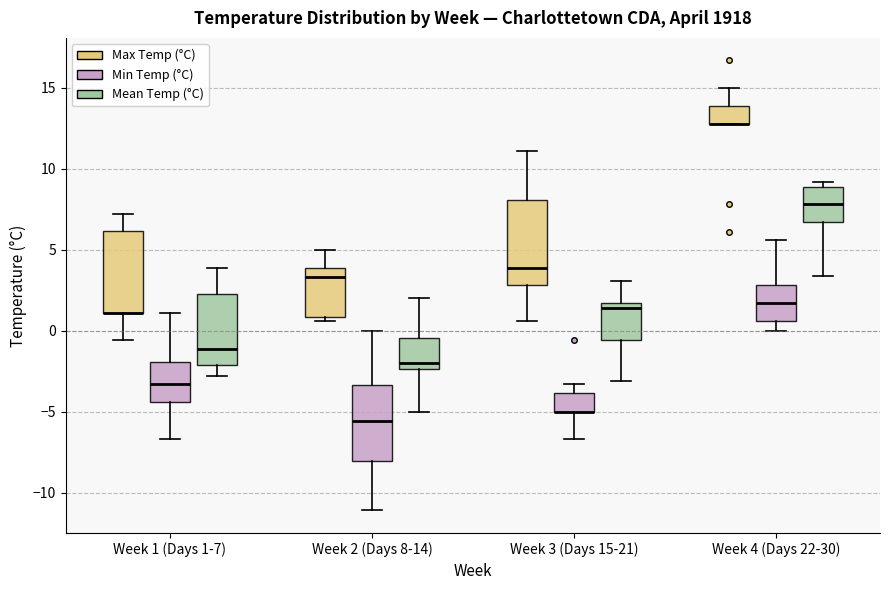

Reading left to right, read every box against the y-axis: the position of its median line, the range the box covers, and the ends of its whiskers. The values are not printed on the chart, so give them approximately, as read against the axis.

Week 1 (Days 1-7) (Max Temp (°C)): median 1.0 (drawn on the box's lower edge), box 1.0 to 6.0, whiskers -0.5 to 7.0
Week 1 (Days 1-7) (Min Temp (°C)): median -3.5, box -4.5 to -2.0, whiskers -6.5 to 1.0
Week 1 (Days 1-7) (Mean Temp (°C)): median -1.0, box -2.0 to 2.5, whiskers -3.0 to 4.0
Week 2 (Days 8-14) (Max Temp (°C)): median 3.5, box 1.0 to 4.0, whiskers 0.5 to 5.0
Week 2 (Days 8-14) (Min Temp (°C)): median -5.5, box -8.0 to -3.5, whiskers -11.0 to 0.0
Week 2 (Days 8-14) (Mean Temp (°C)): median -2.0, box -2.5 to -0.5, whiskers -5.0 to 2.0
Week 3 (Days 15-21) (Max Temp (°C)): median 4.0, box 3.0 to 8.0, whiskers 0.5 to 11.0
Week 3 (Days 15-21) (Min Temp (°C)): median -5.0 (drawn on the box's lower edge), box -5.0 to -4.0, whiskers -6.5 to -3.5
Week 3 (Days 15-21) (Mean Temp (°C)): median 1.5 (just below the box's upper edge), box -0.5 to 1.5, whiskers -3.0 to 3.0
Week 4 (Days 22-30) (Max Temp (°C)): median 13.0 (drawn on the box's lower edge), box 13.0 to 14.0, whiskers 13.0 to 15.0
Week 4 (Days 22-30) (Min Temp (°C)): median 1.5, box 0.5 to 3.0, whiskers 0.0 to 5.5
Week 4 (Days 22-30) (Mean Temp (°C)): median 8.0, box 6.5 to 9.0, whiskers 3.5 to 9.0 (just above the box's upper edge)